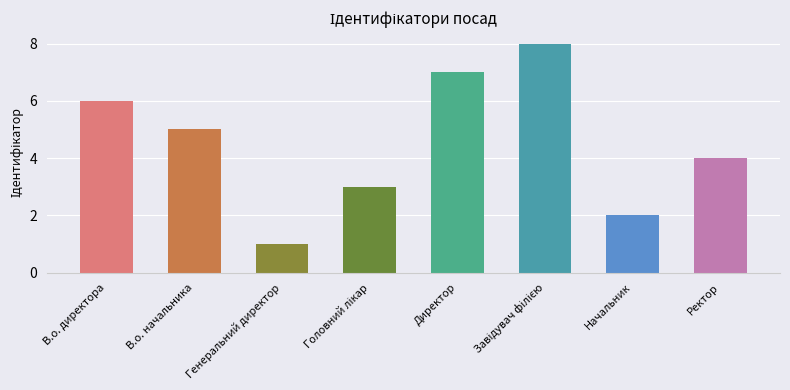

What is the minimum value shown in the chart?

1